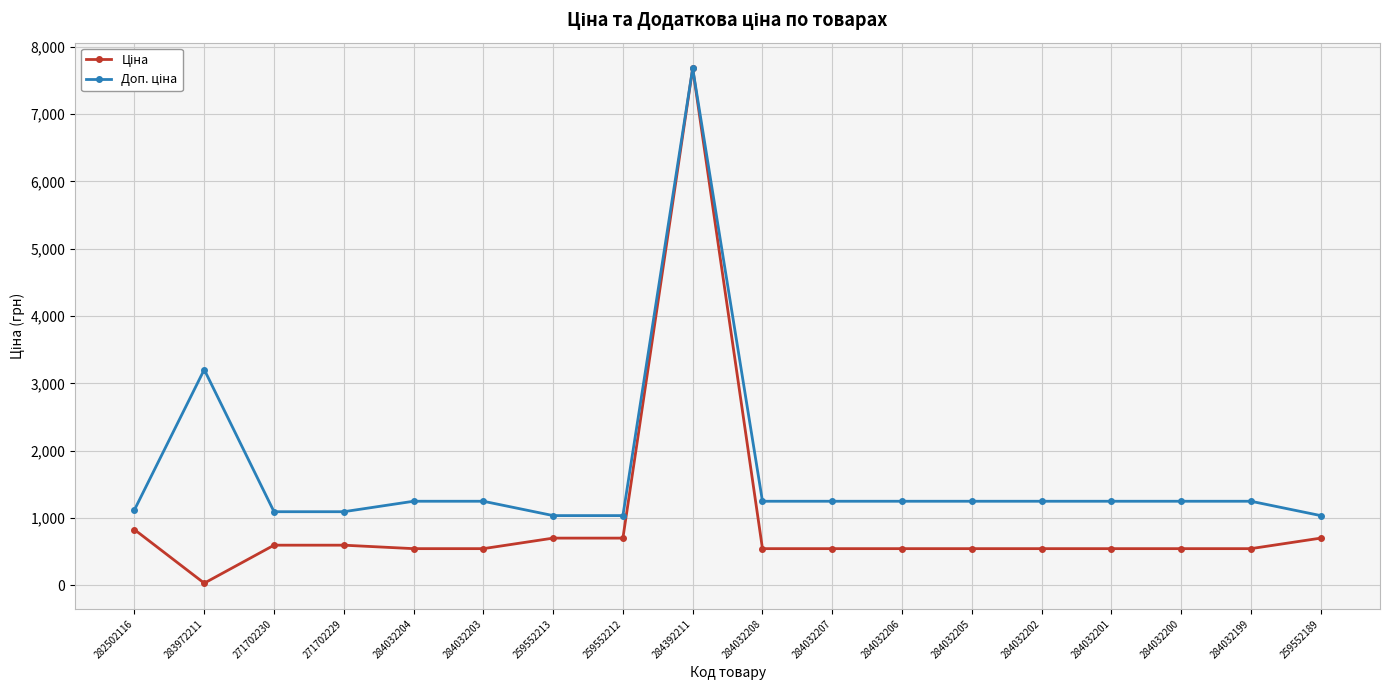

At which category is the sum across all series the highest?

284392211